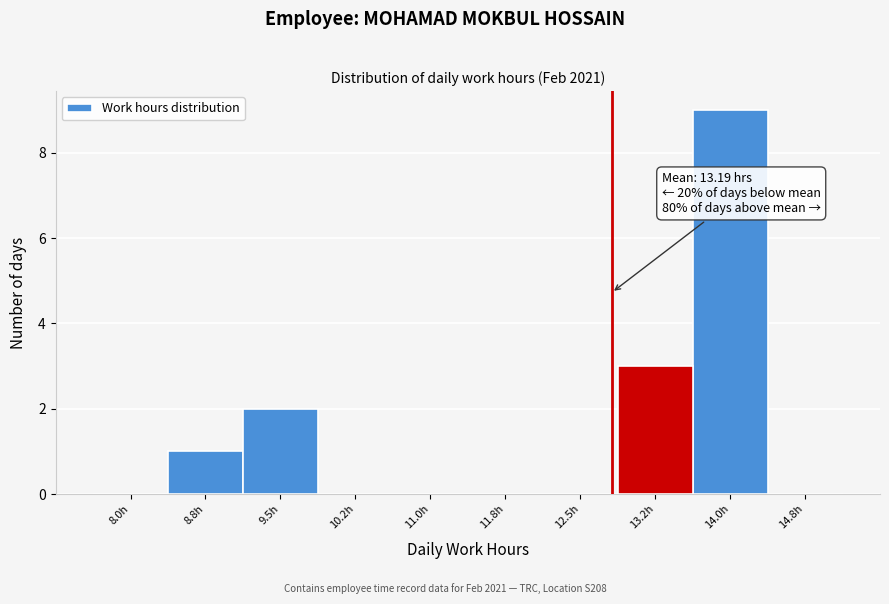

Reading left to right, list all the values displayed in this chart.

8.0h=0	8.8h=1	9.5h=2	10.2h=0	11.0h=0	11.8h=0	12.5h=0	13.2h=3	14.0h=9	14.8h=0